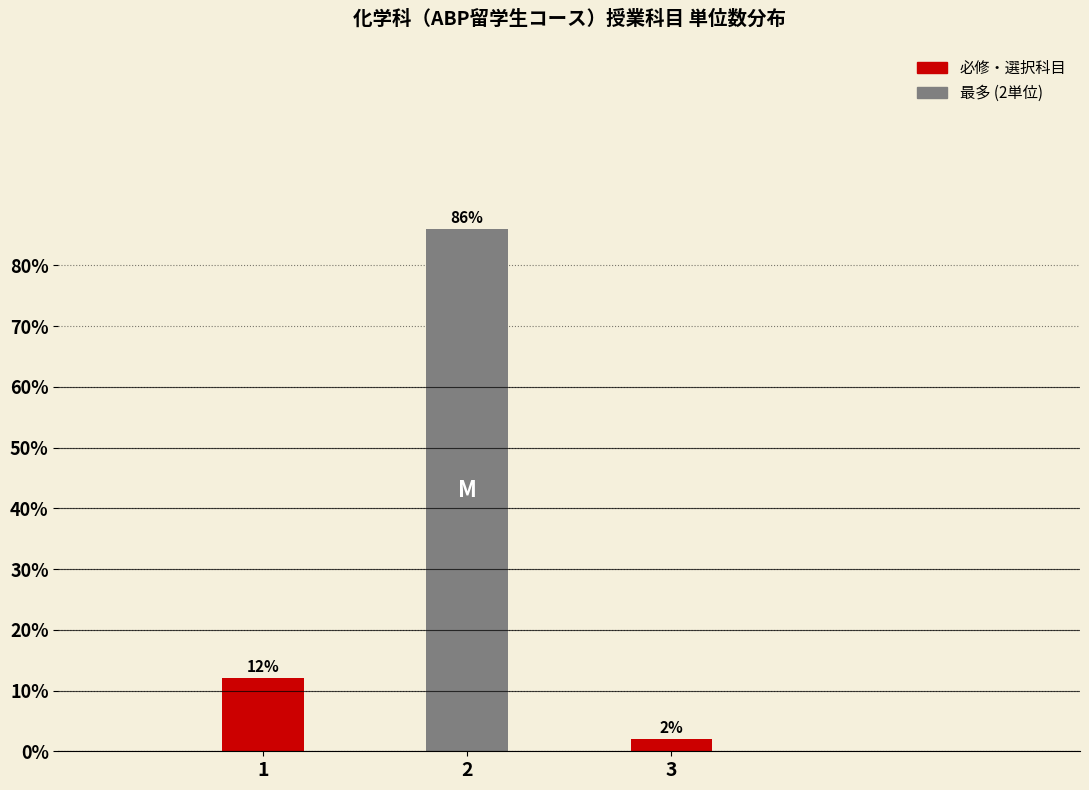

Reading left to right, extract all data points from this chart.

12	86	2